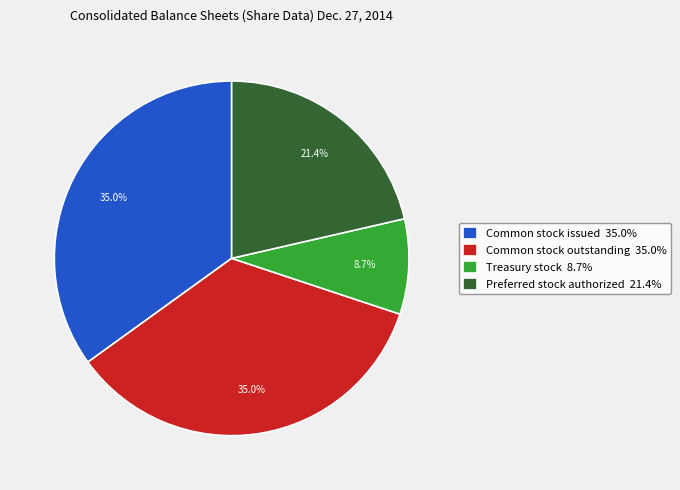

What portion of the pie excludes Common stock issued 35.0%?

65.0%